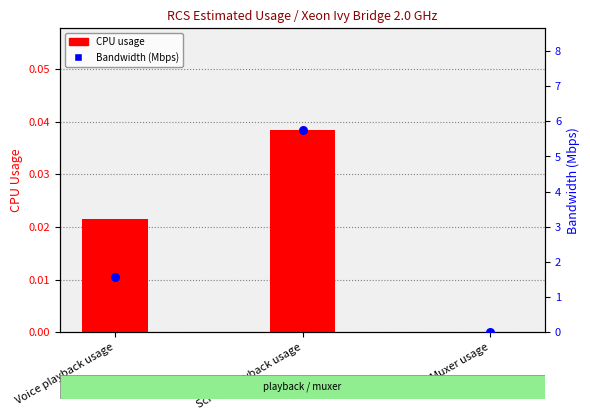

At how many categories does at least one series exceed 3?

1